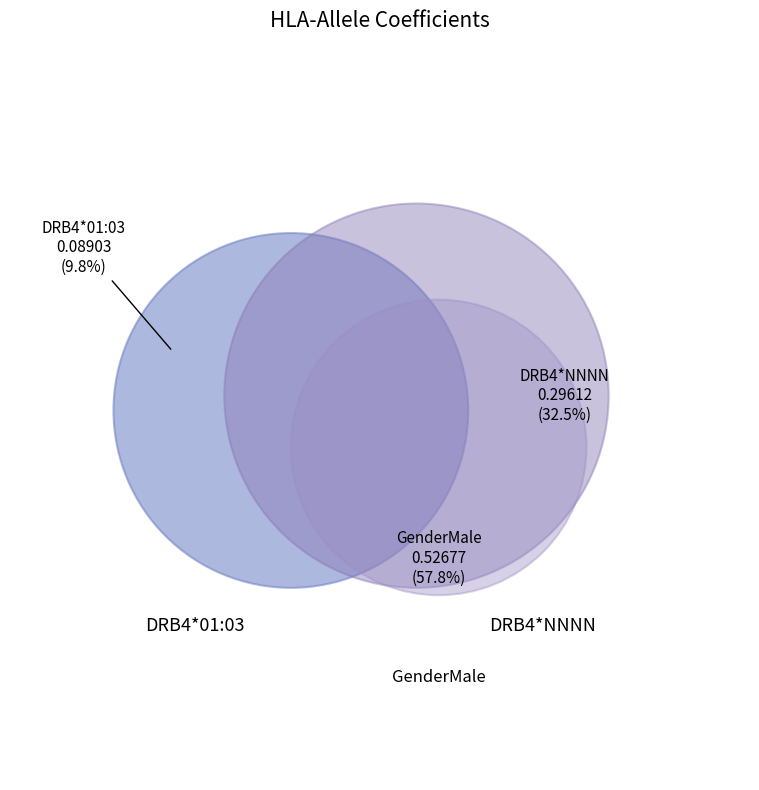

What is the total percentage of GenderMale and DRB4*NNNN?

90.2%